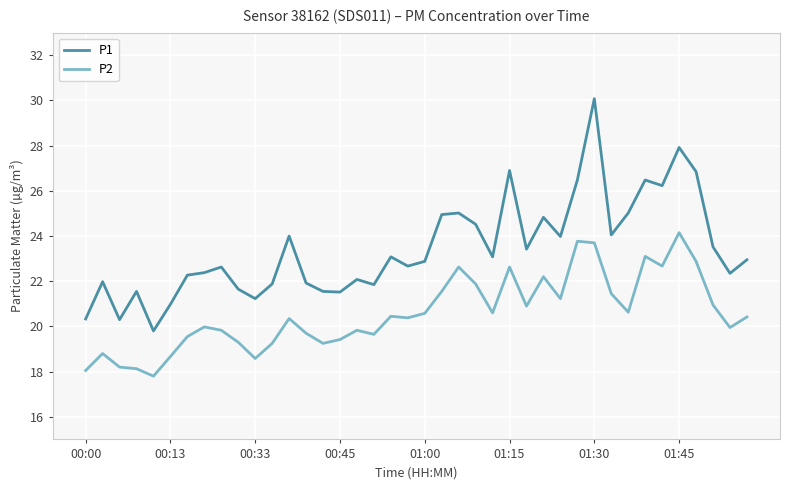

Rank the series by their maximum value, from lowest to highest.

P2, P1